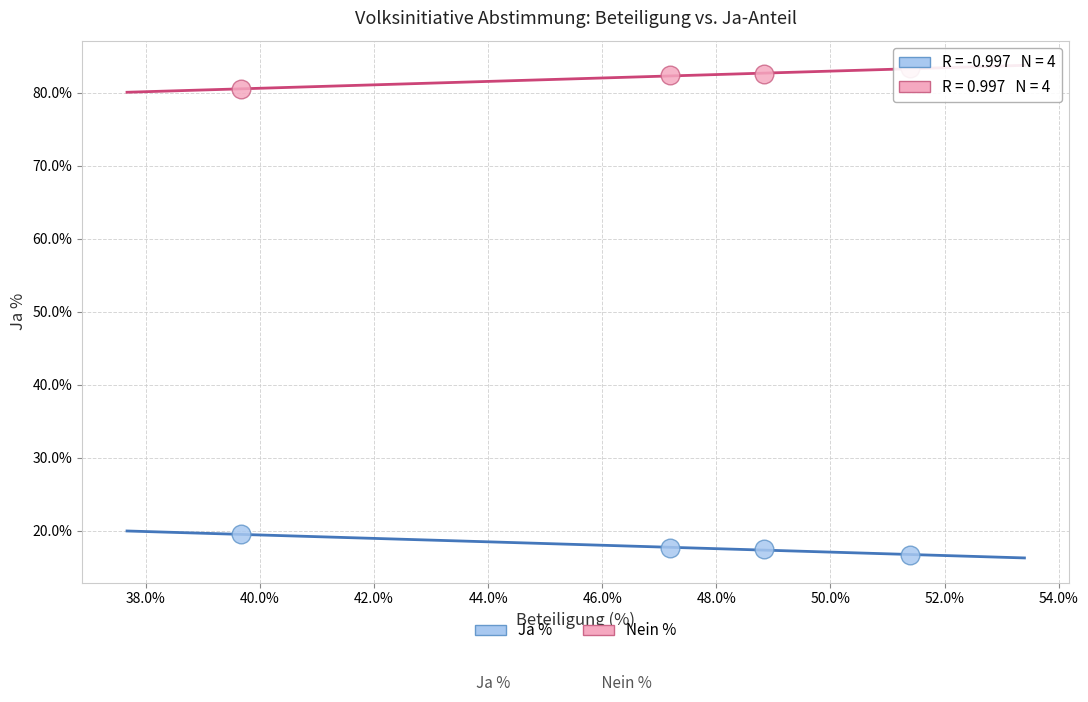

Which series reaches the minimum Y coordinate?

Ja %